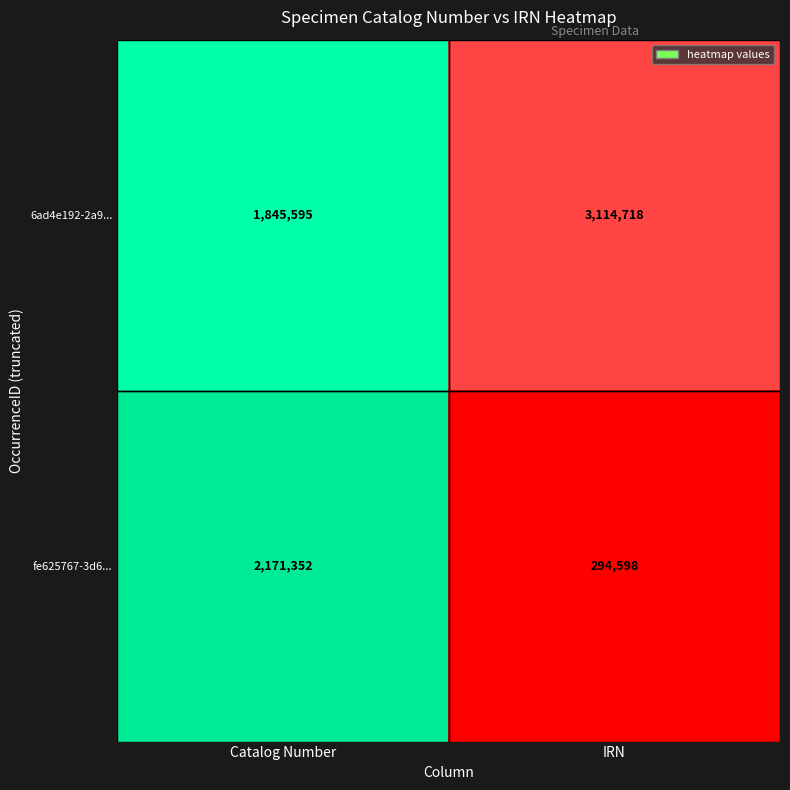

Reading left to right, transcribe all the data shown in this chart.

6ad4e192-2a9...: 1845595	3114718
fe625767-3d6...: 2171352	294598